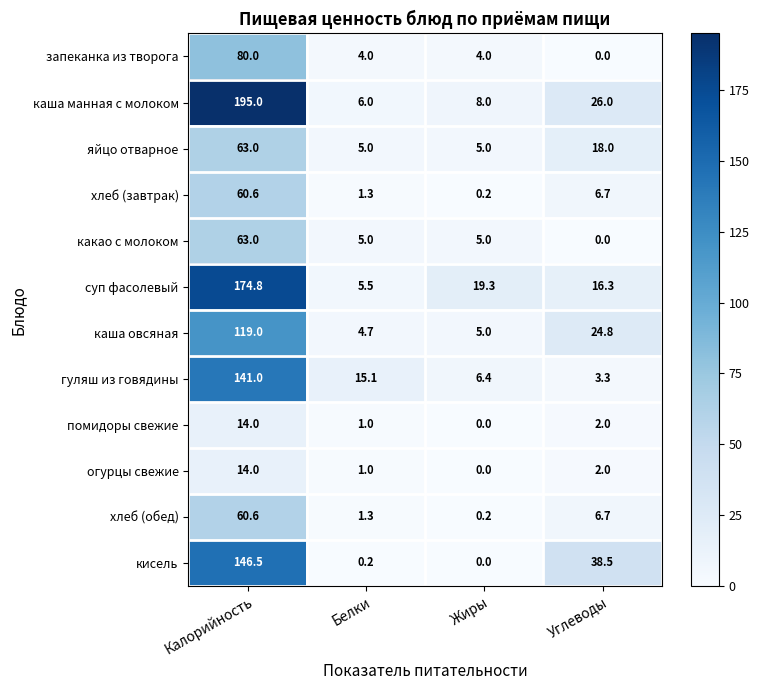

Where is огурцы свежие nearest to the value 7?

Углеводы